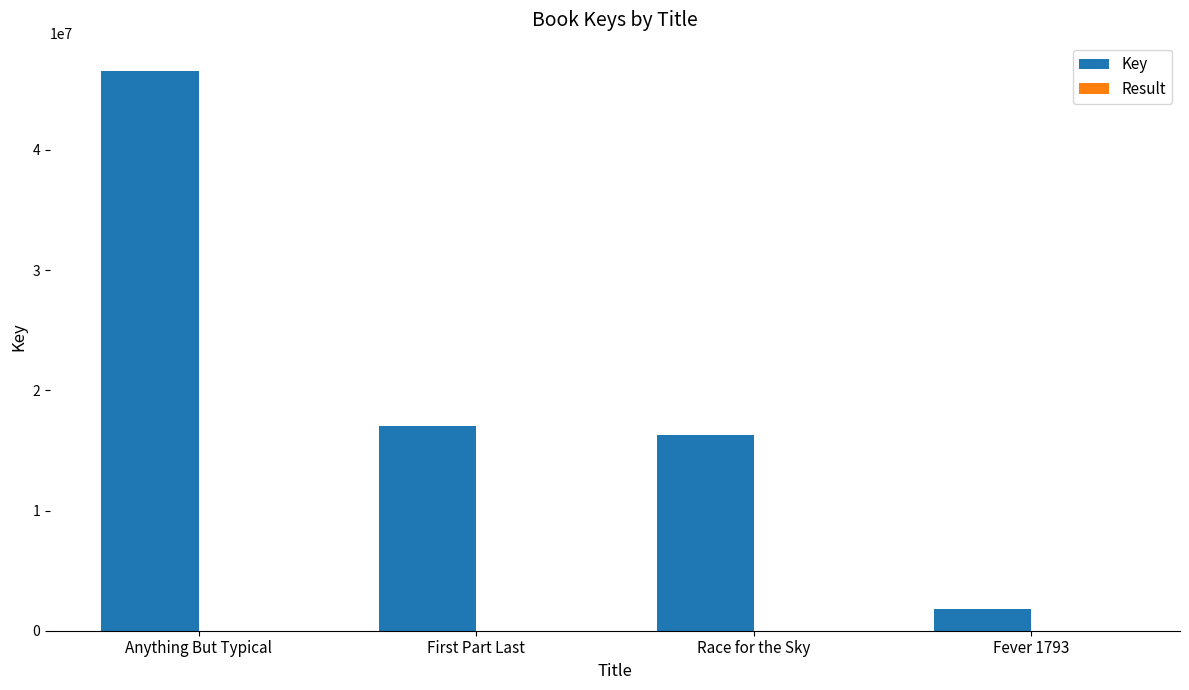

Which series has the widest spread of values?

Key